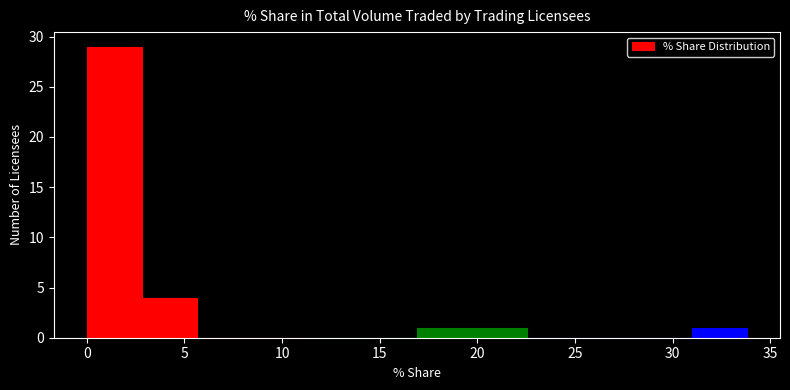

Which range on the x-axis has the tallest bar?

0.0 to 3.0